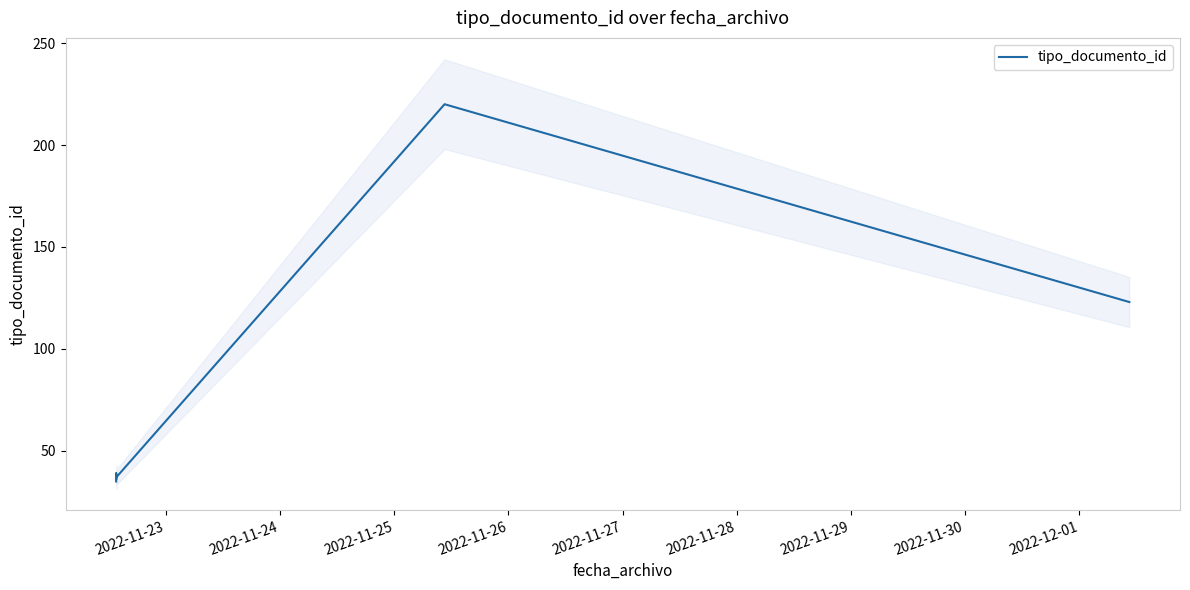

Which label corresponds to the smallest value in the chart?

2022-11-23